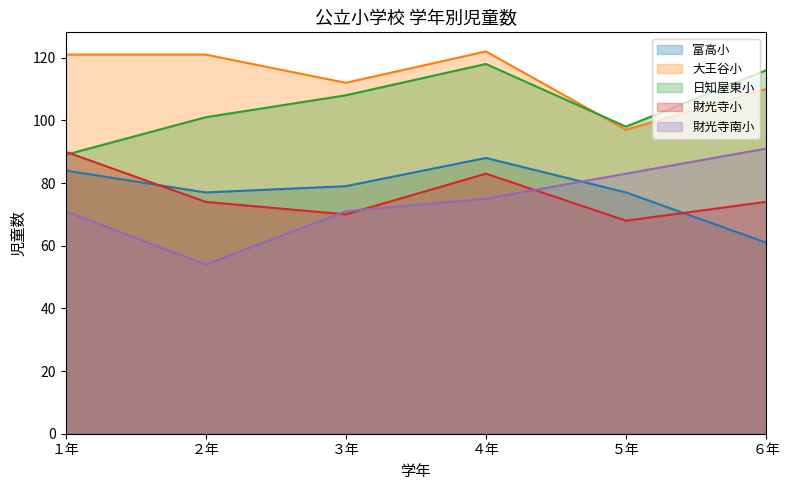

Where does the 大王谷小 series first go above 121?

４年